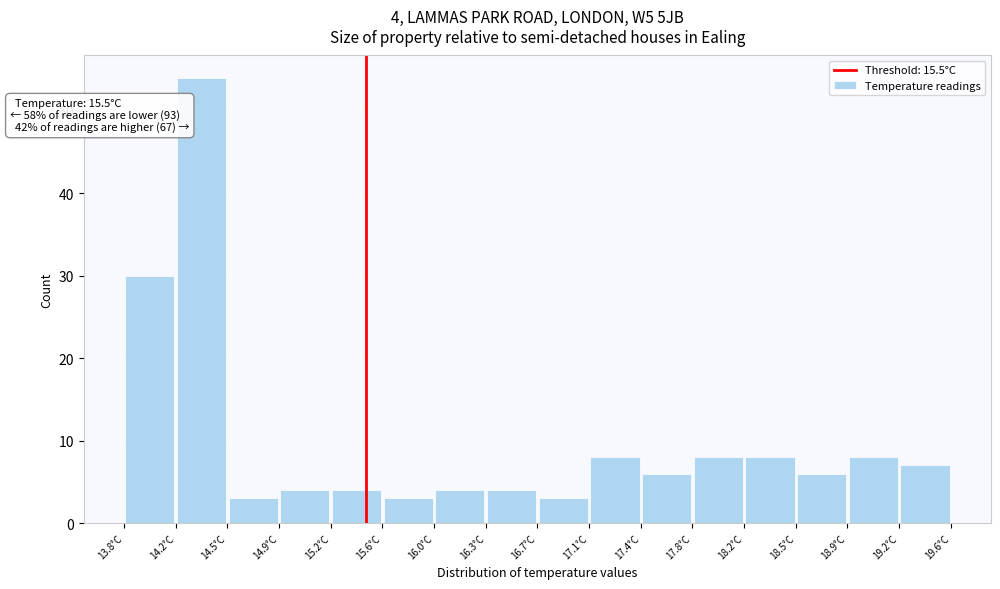

Which range on the x-axis has the tallest bar?

14.15 to 14.55